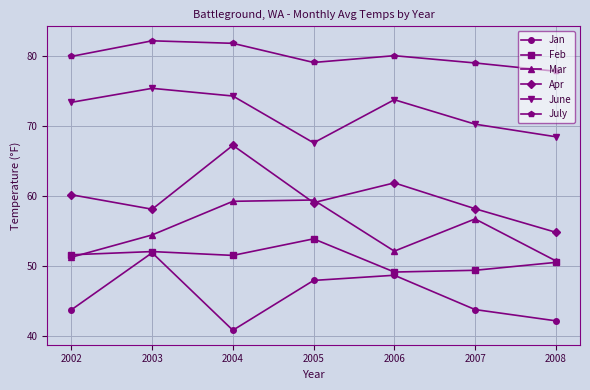

True or false: Jan has a value of 22.5 at 2002.

False